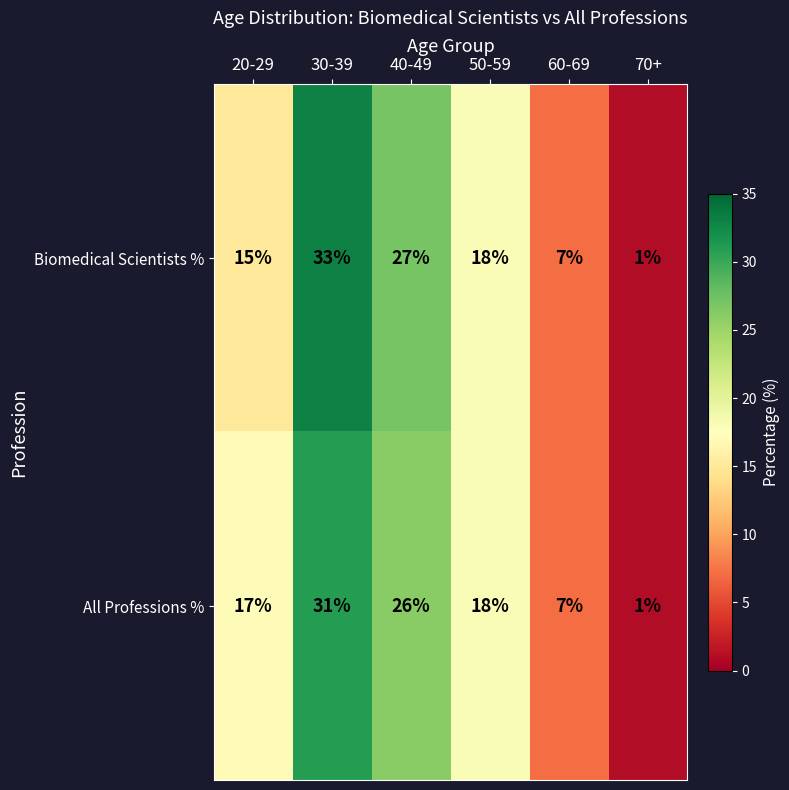

How many distinct data groups are displayed?

2